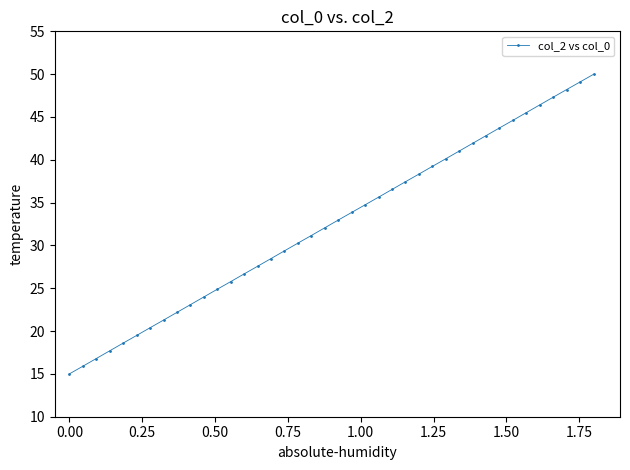

What is the smallest value displayed?

15.0